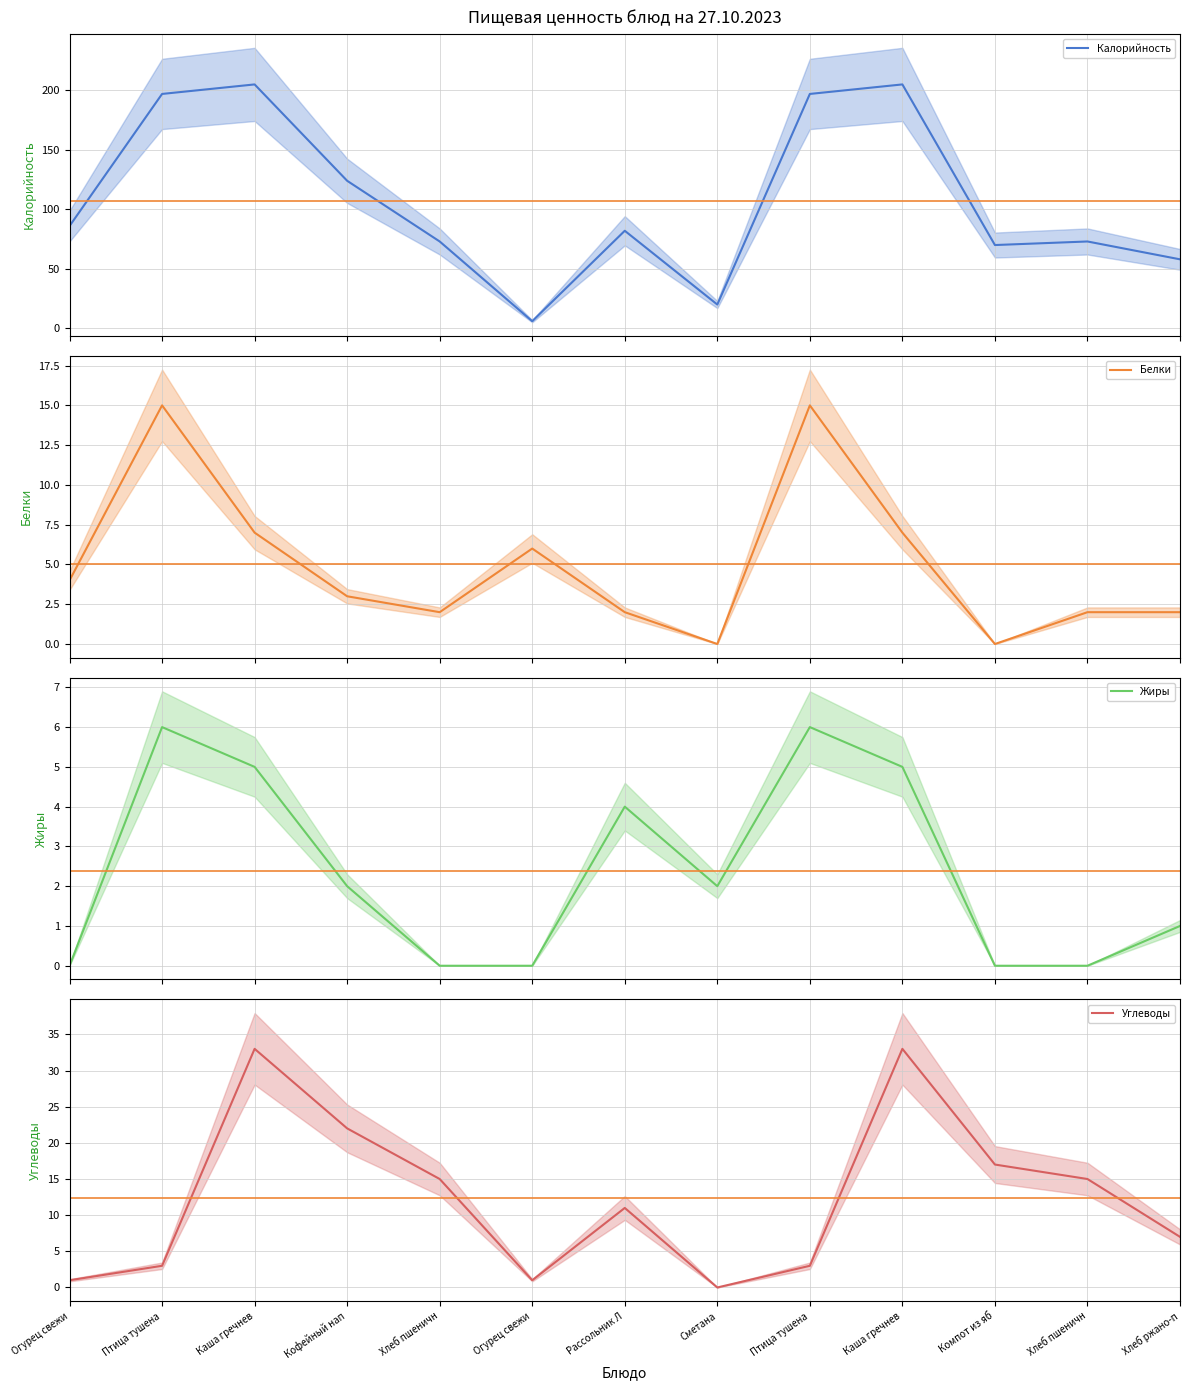

How many intersections are there between среднее and Углеводы?

4